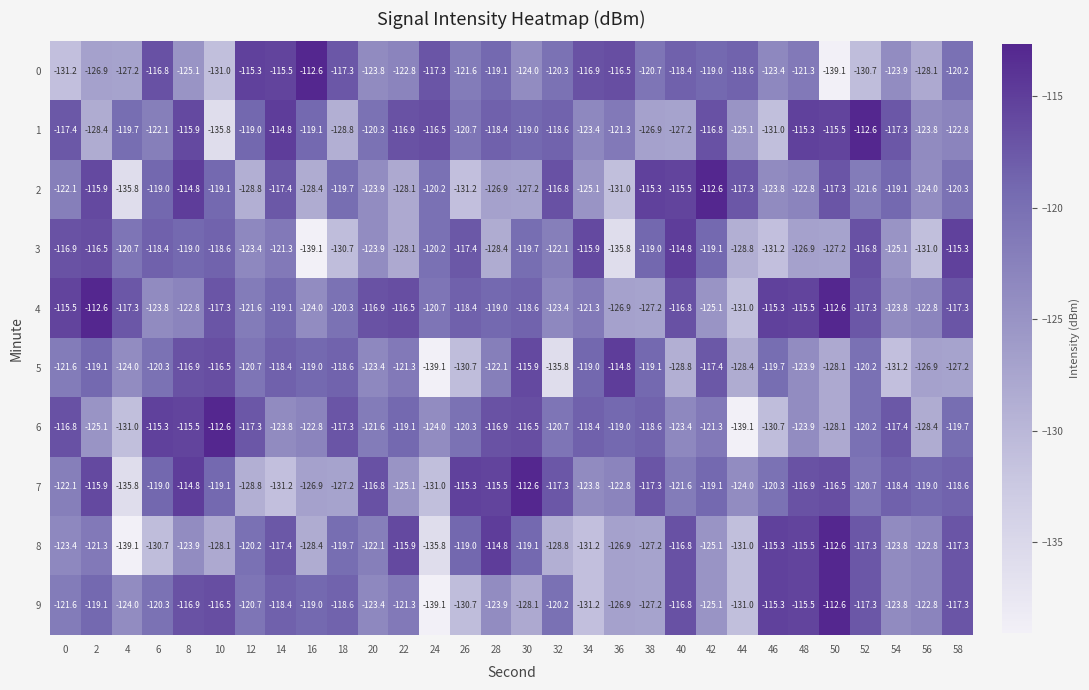

Which series changed the most between 20 and 36?

3